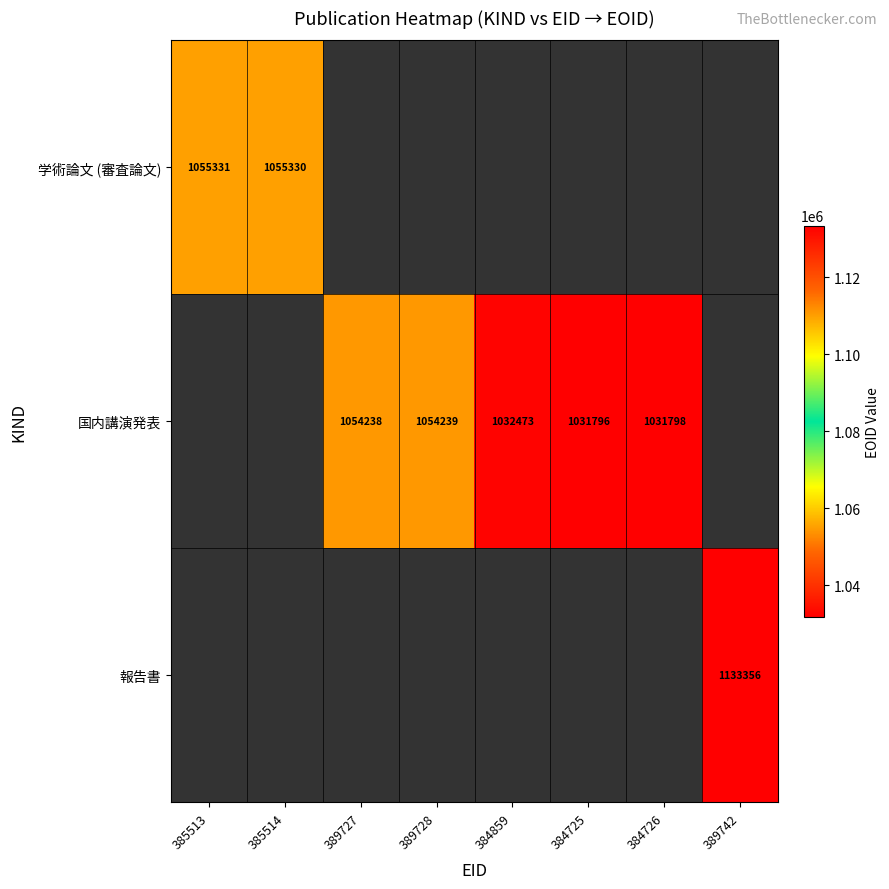

The 国内講演発表 series shows 1455407 at 389727. True or false?

False